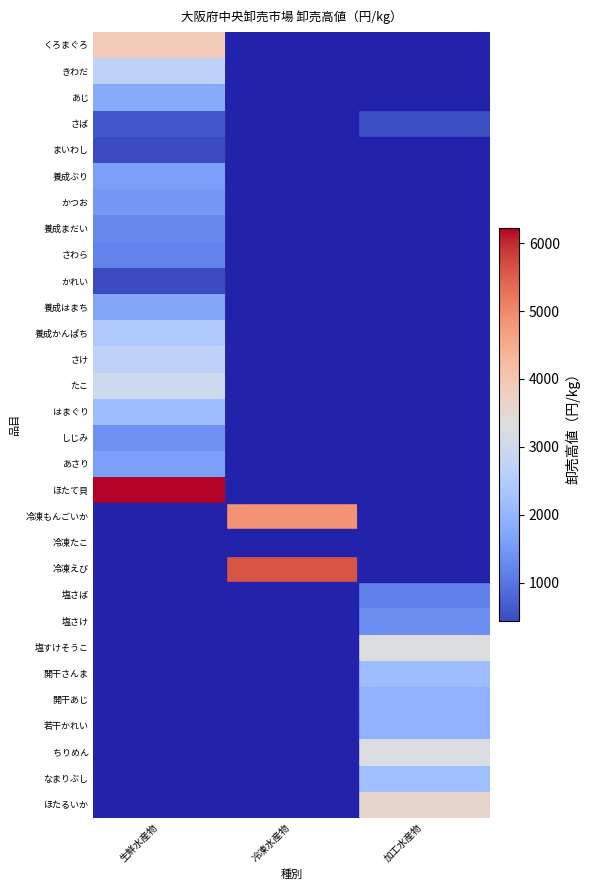

How many distinct data groups are displayed?

30